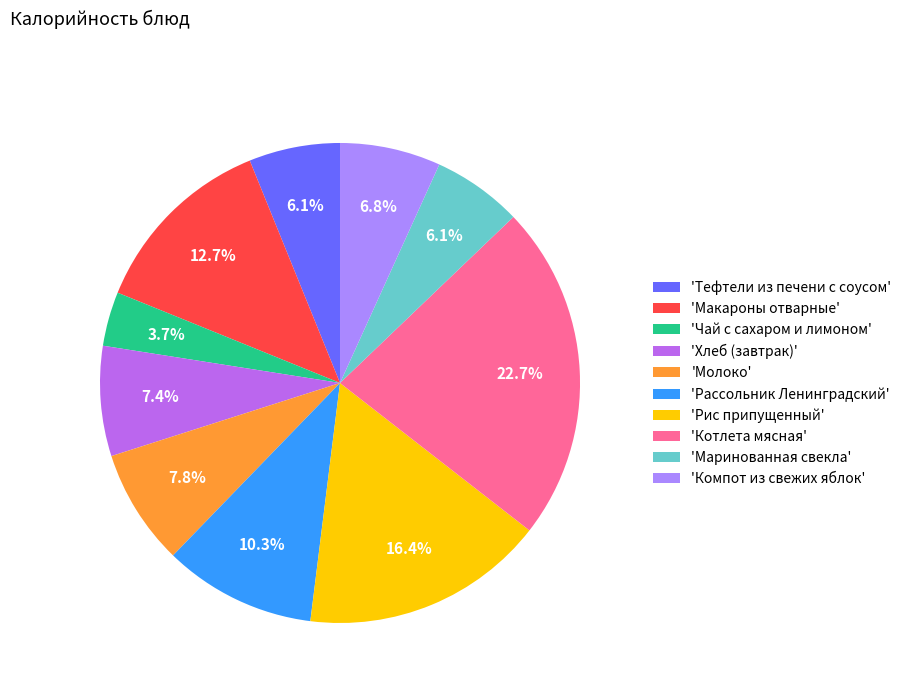

To the nearest percent, what is the difference between the largest and smallest slice percentages?

19%